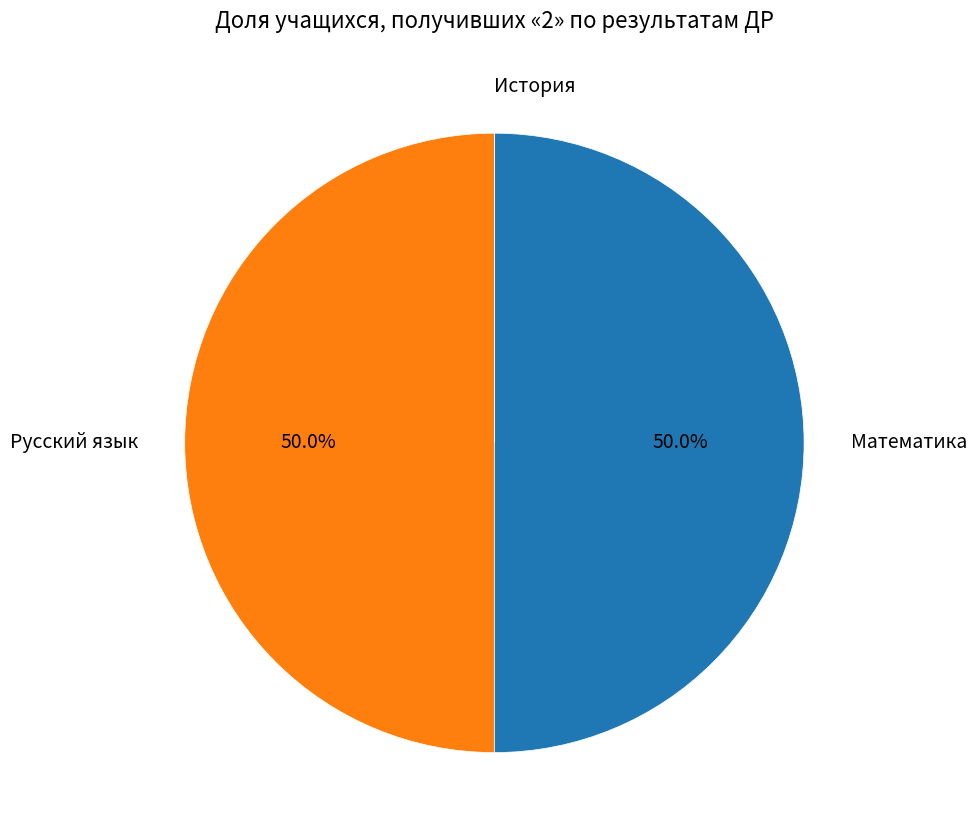

Does any single category account for the majority?

No